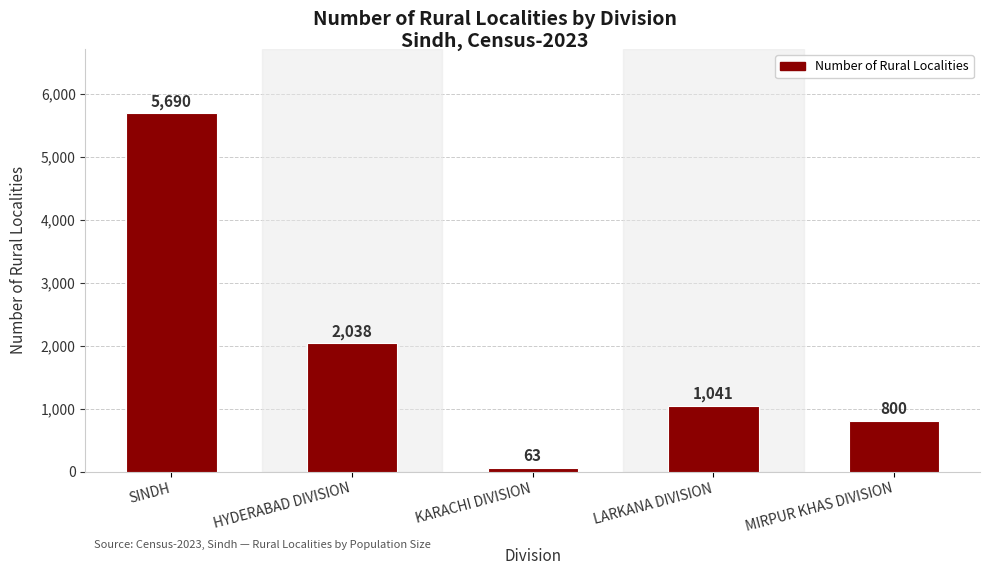

Between MIRPUR KHAS DIVISION and KARACHI DIVISION, which is larger?

MIRPUR KHAS DIVISION